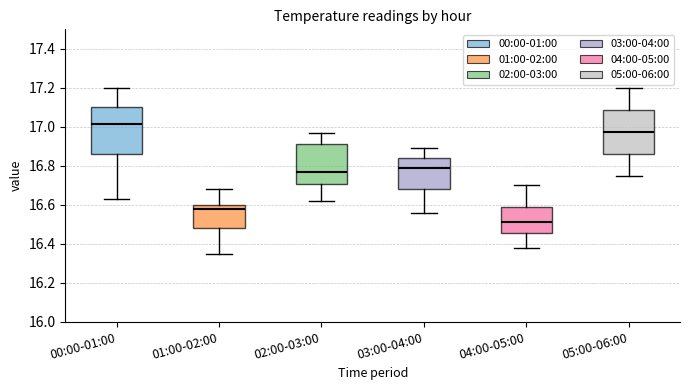

Reading left to right, transcribe this box plot: for each box, give where its median line is, the range the box spans, and where its two whiskers end, as read against the y-axis. The values are not printed on the chart, so give them approximately, as read against the axis.

00:00-01:00: median 17.02, box 16.86 to 17.10, whiskers 16.64 to 17.20
01:00-02:00: median 16.58, box 16.48 to 16.60, whiskers 16.36 to 16.68
02:00-03:00: median 16.78, box 16.70 to 16.92, whiskers 16.62 to 16.98
03:00-04:00: median 16.80, box 16.68 to 16.84, whiskers 16.56 to 16.90
04:00-05:00: median 16.52, box 16.46 to 16.58, whiskers 16.38 to 16.70
05:00-06:00: median 16.98, box 16.86 to 17.08, whiskers 16.76 to 17.20